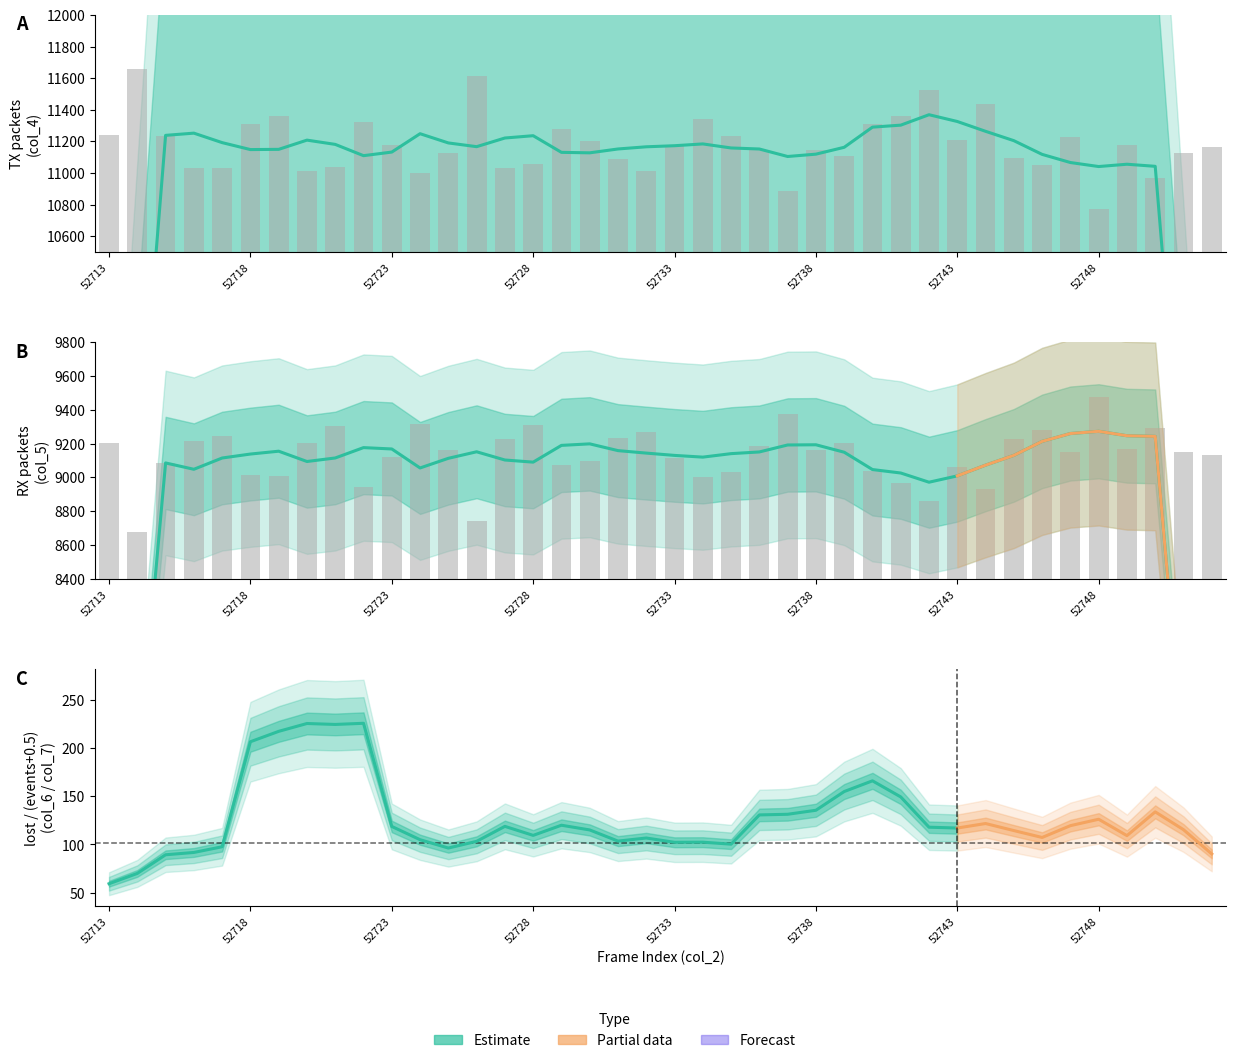

Reading left to right, list all the values displayed in this chart.

col_4 (TX): 52713=11239	52714=11658	52715=11234	52716=11028	52717=11030	52718=11309	52719=11358	52720=11014	52721=11035	52722=11322	52723=11174	52724=11001	52725=11128	52726=11616	52727=11030	52728=11056	52729=11275	52730=11201	52731=11089	52732=11015	52733=11178	52734=11344	52735=11235	52736=11146	52737=10887	52738=11145	52739=11107	52740=11309	52741=11363	52742=11525	52743=11208	52744=11437	52745=11095	52746=11052	52747=11229	52748=10774	52749=11179	52750=10968	52751=11125	52752=11163
col_5 (RX): 52713=9202	52714=8677	52715=9085	52716=9217	52717=9245	52718=9015	52719=9010	52720=9202	52721=9301	52722=8941	52723=9119	52724=9316	52725=9162	52726=8740	52727=9226	52728=9312	52729=9073	52730=9099	52731=9235	52732=9271	52733=9112	52734=9000	52735=9031	52736=9184	52737=9374	52738=9162	52739=9206	52740=9037	52741=8964	52742=8862	52743=9060	52744=8934	52745=9224	52746=9281	52747=9151	52748=9473	52749=9166	52750=9290	52751=9150	52752=9132